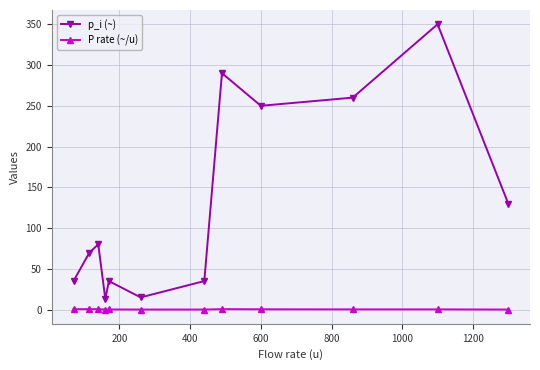

What is the minimum value for P rate (~/u)?

0.1